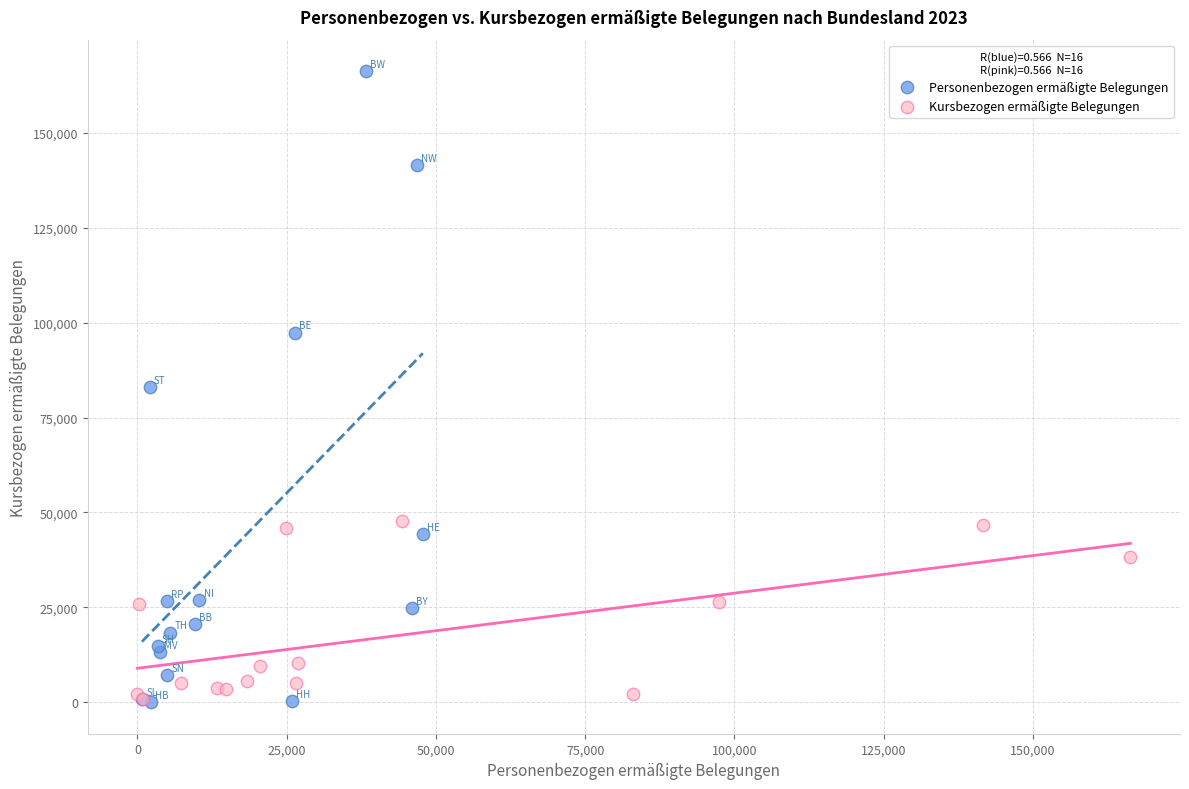

Which series contains the highest Y value?

Personenbezogen ermäßigte Belegungen